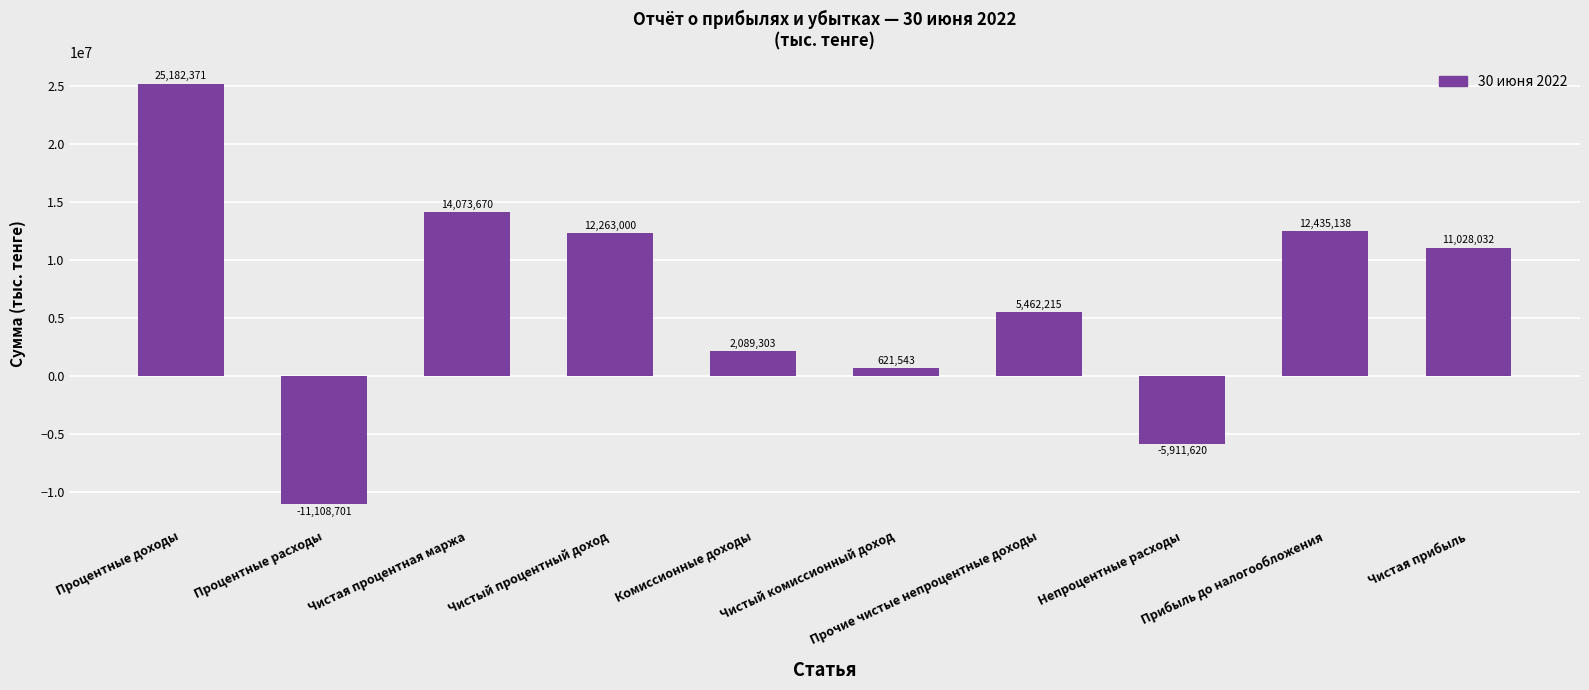

Reading left to right, list all the values displayed in this chart.

25182371	-11108701	14073670	12263000	2089303	621543	5462215	-5911620	12435138	11028032